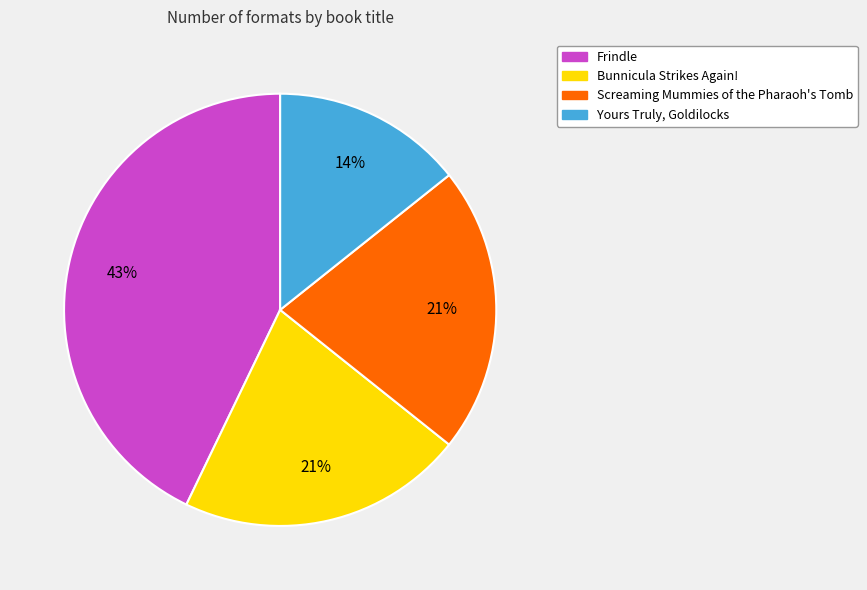

Is the sum of Screaming Mummies of the Pharaoh's Tomb and Yours Truly, Goldilocks greater than half?

No